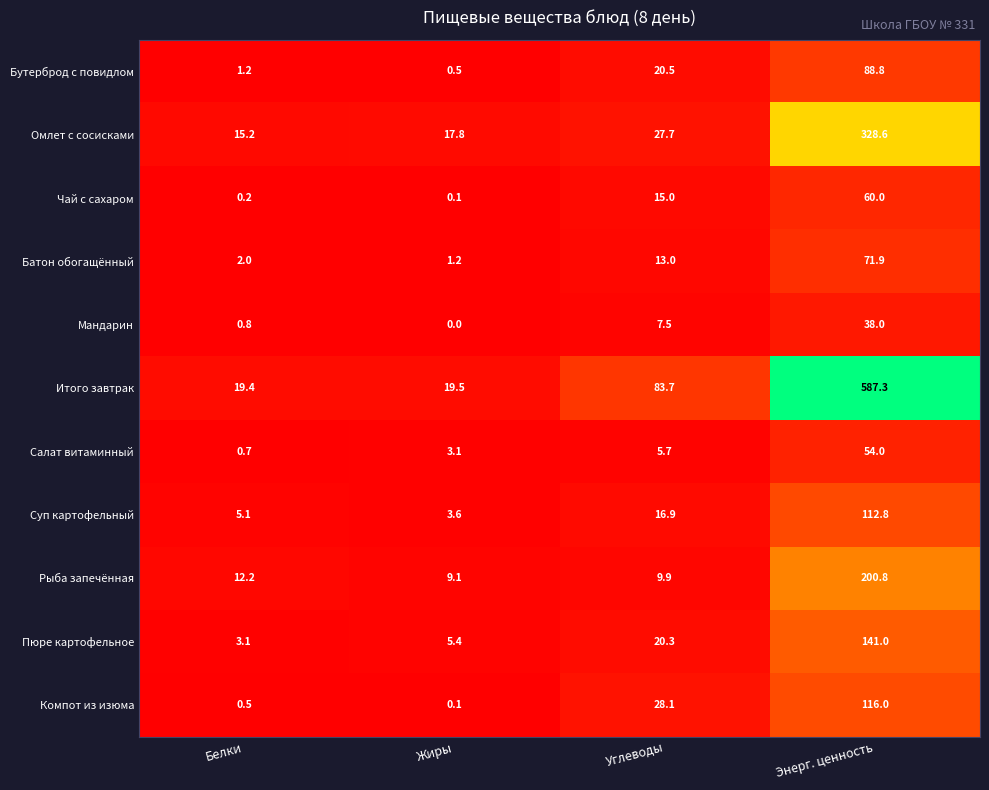

At which category is the sum across all series the highest?

Энерг. ценность